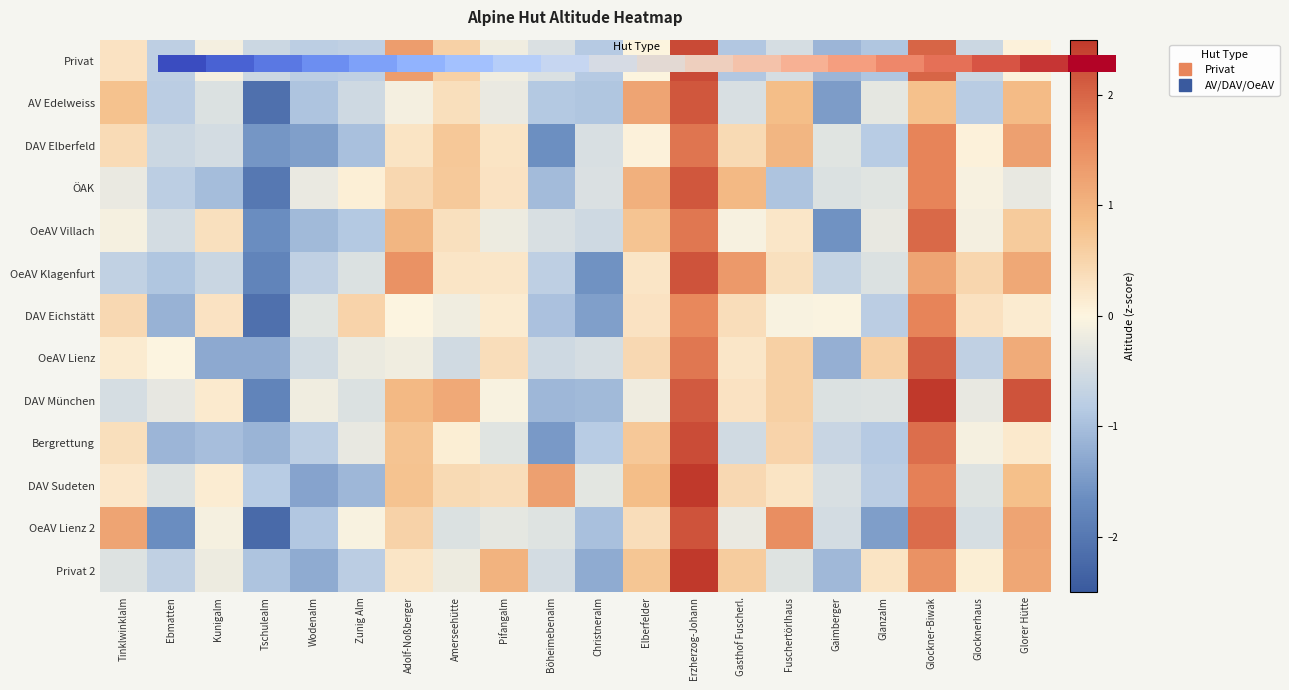

How many negative values does the OeAV Klagenfurt series have?

10